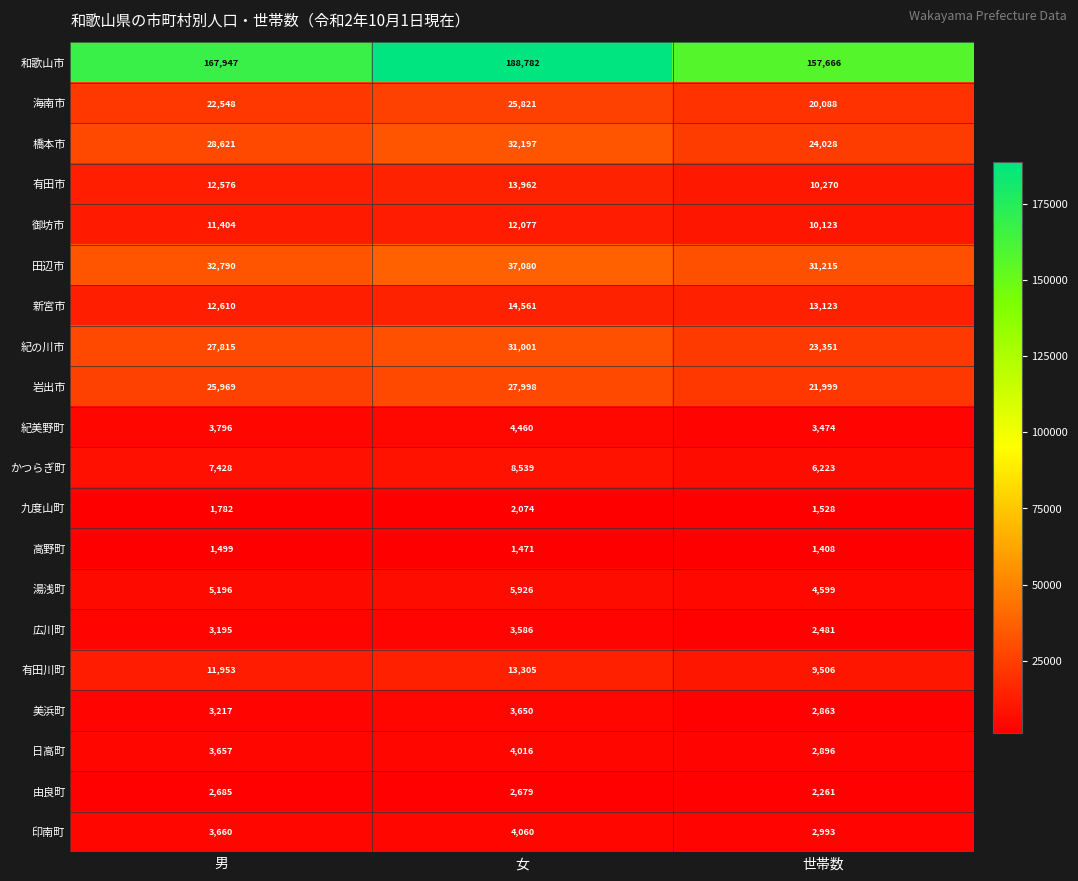

At 世帯数, list the series in order from largest to smallest.

和歌山市, 田辺市, 橋本市, 紀の川市, 岩出市, 海南市, 新宮市, 有田市, 御坊市, 有田川町, かつらぎ町, 湯浅町, 紀美野町, 印南町, 日高町, 美浜町, 広川町, 由良町, 九度山町, 高野町